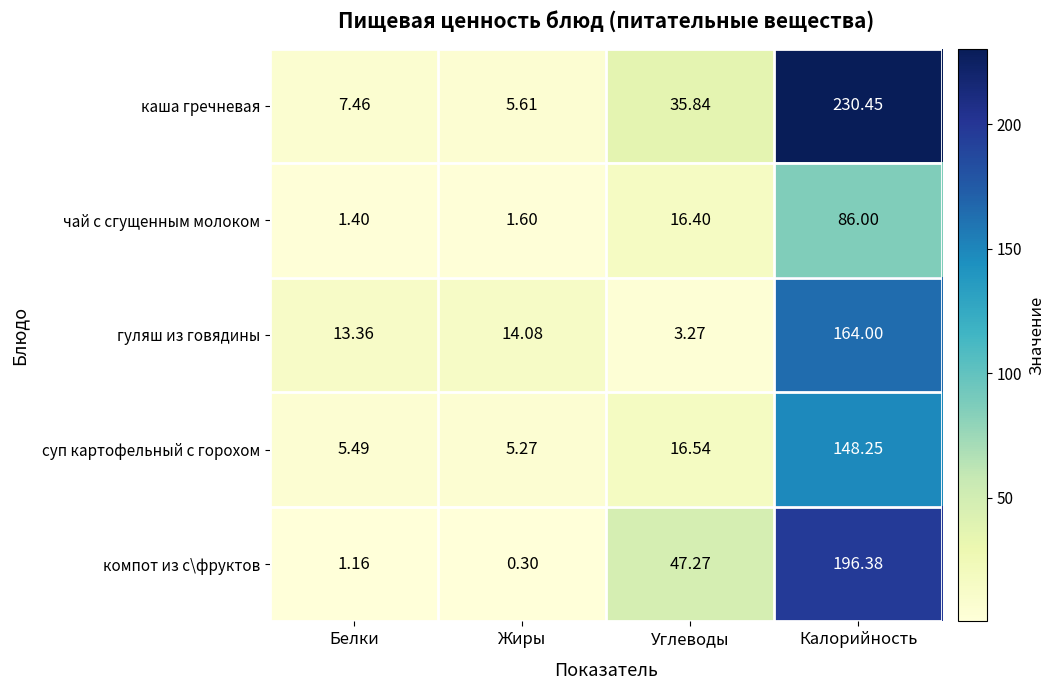

At which category does the chart reach its peak across all series?

Калорийность